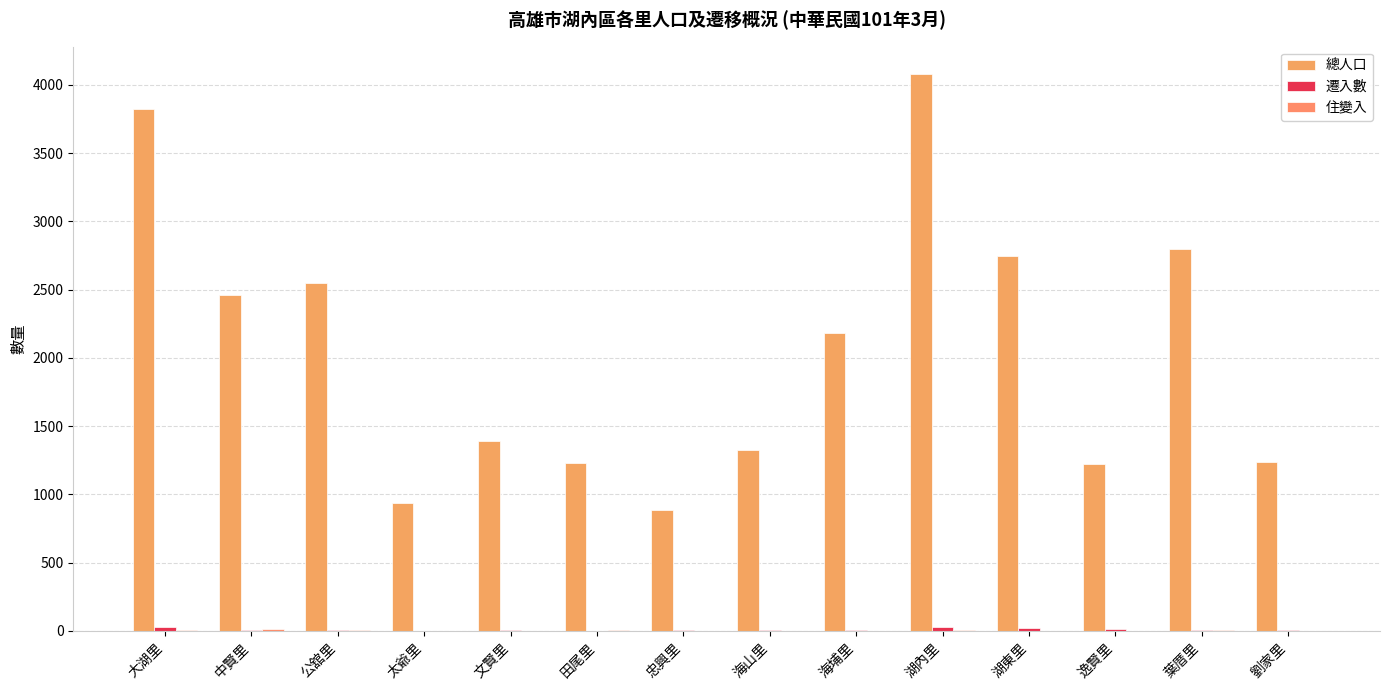

How many groups of bars are there?

14